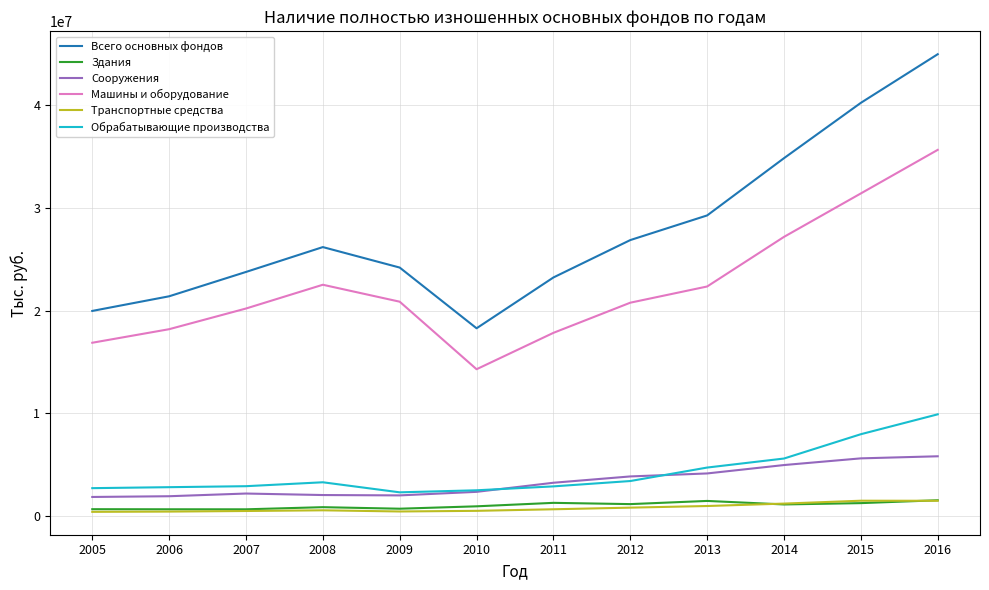

What is the sum of all Машины и оборудование values?

268086044